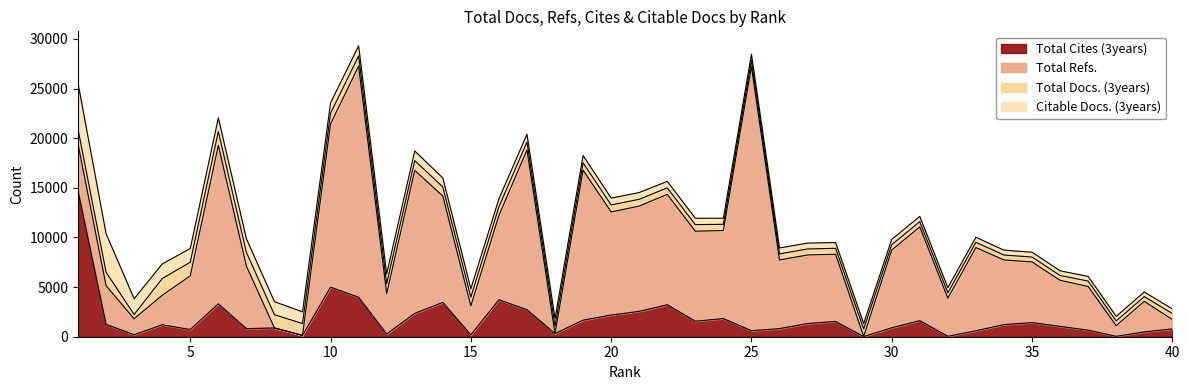

Is it true that Citable Docs. (3years) equals 505 at 16?

False